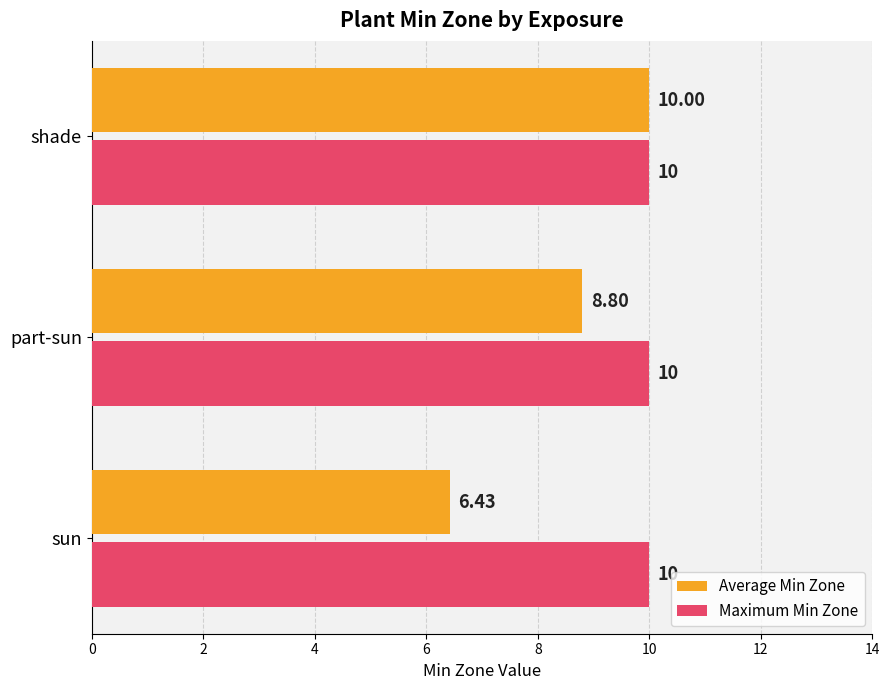

At how many categories does at least one series exceed 7?

3